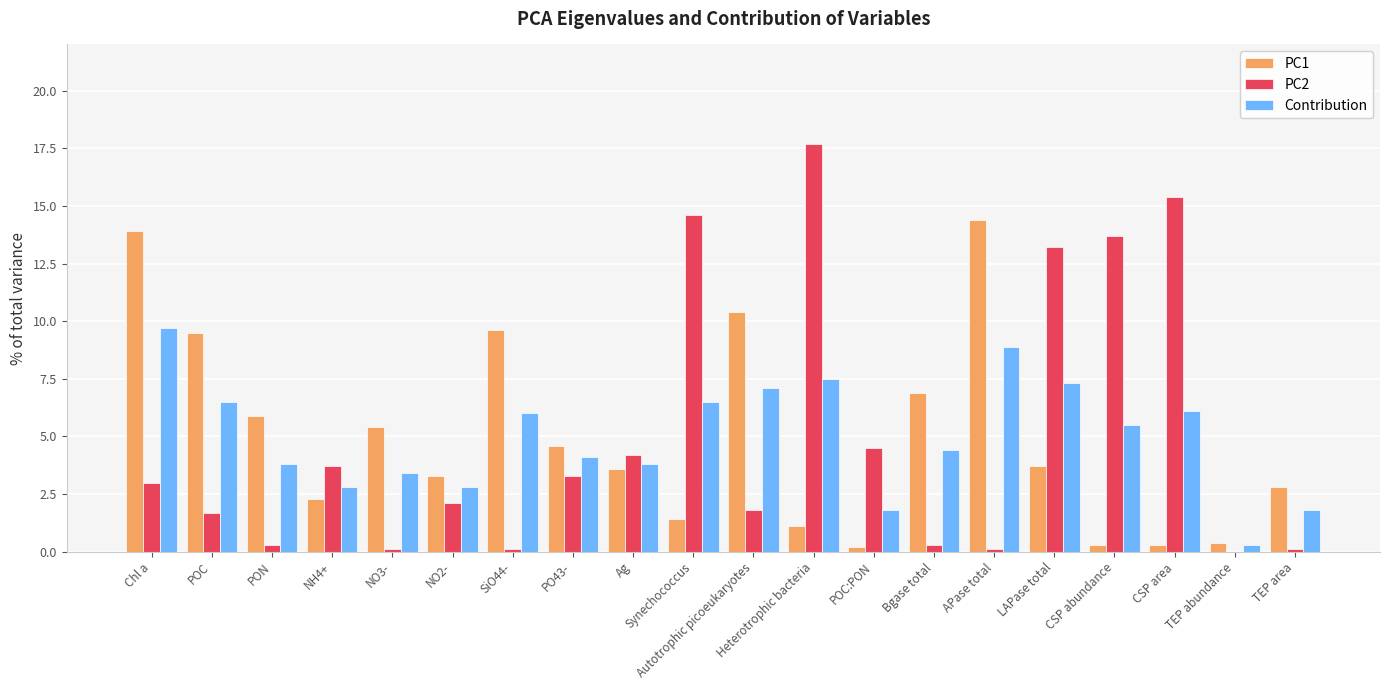

Is the value of Contribution at PON greater than the value of PC2 at NO2-?

Yes